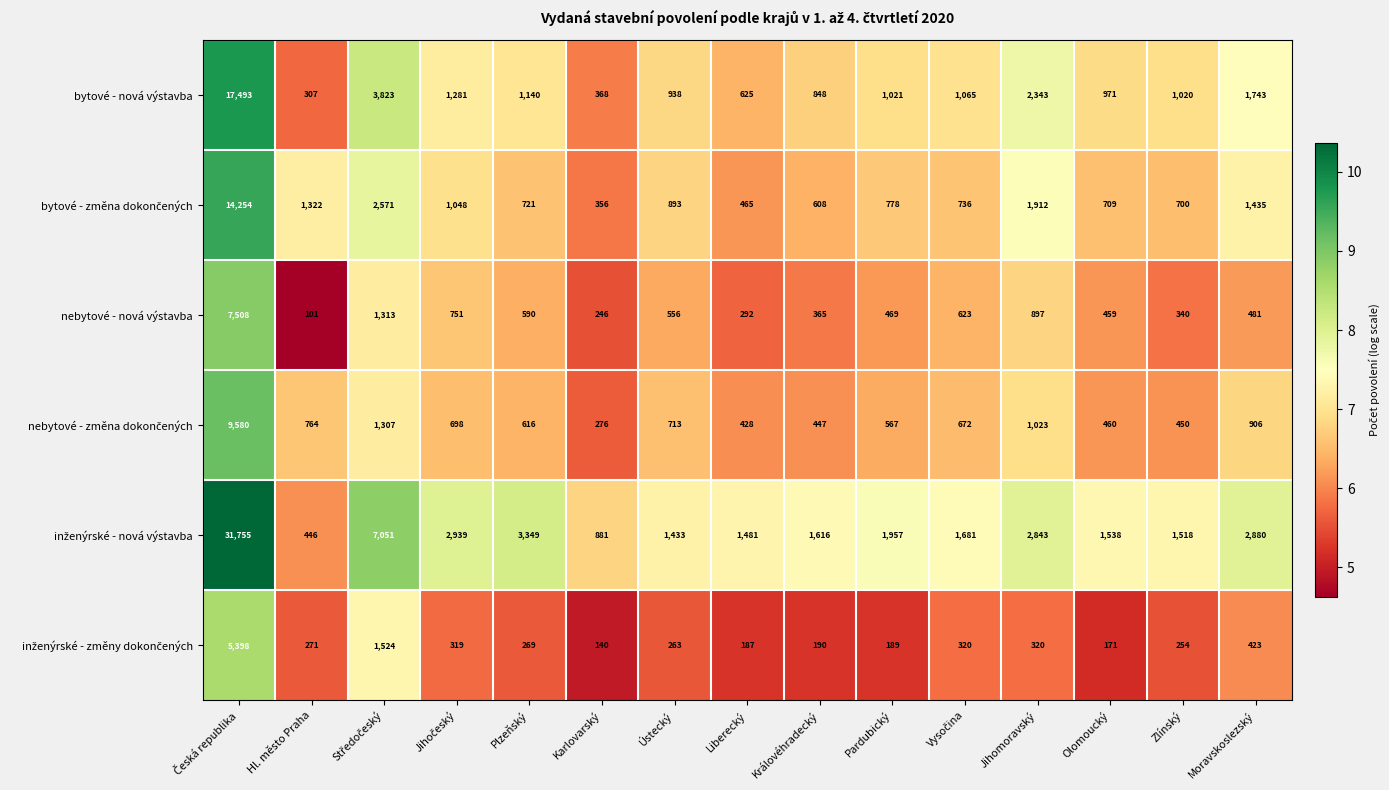

What is the total value across all series at Plzeňský?

6685